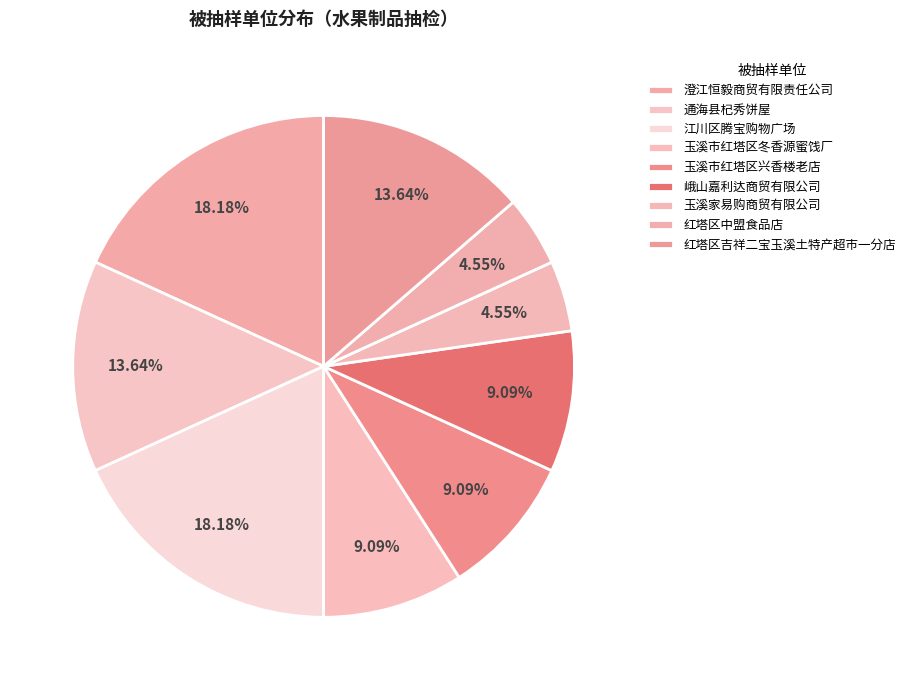

To the nearest percent, what is the difference between the largest and smallest slice percentages?

14%